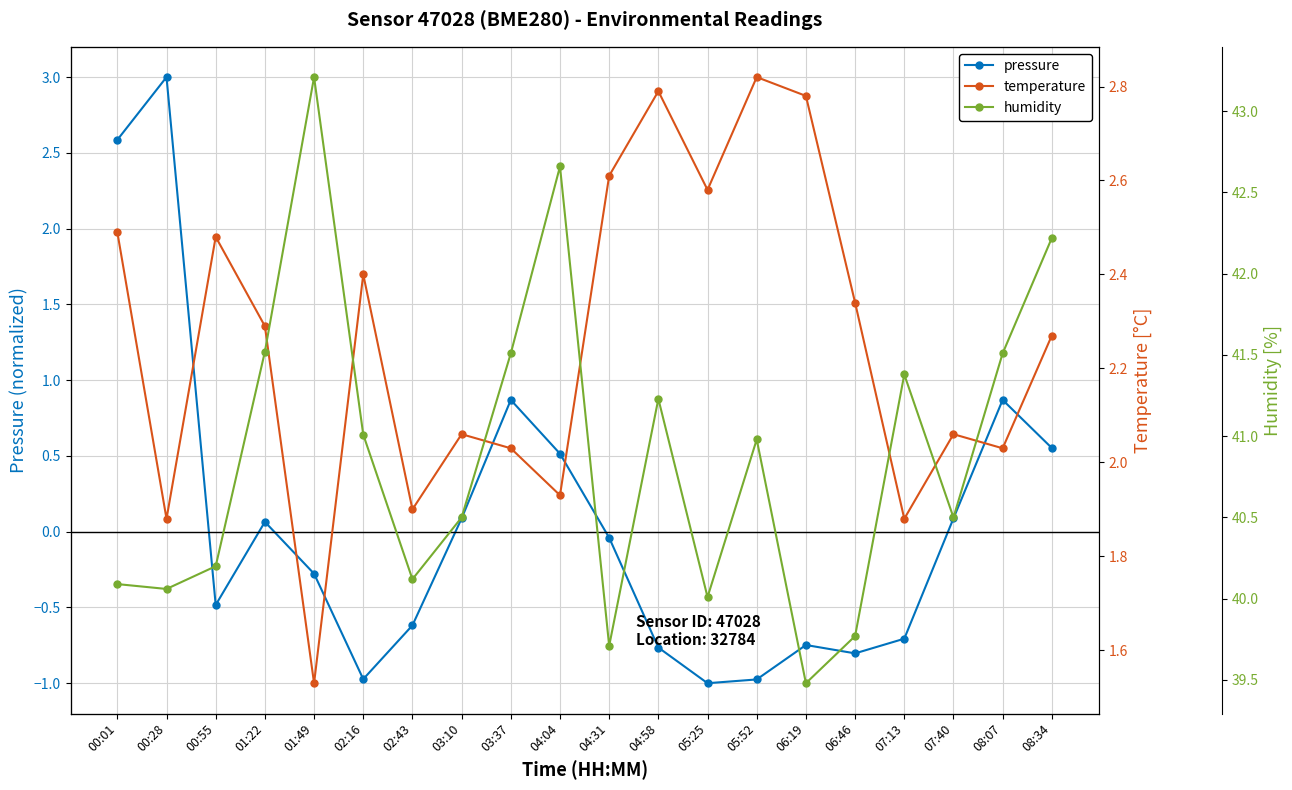

What is the lowest value of the humidity series?

39.5